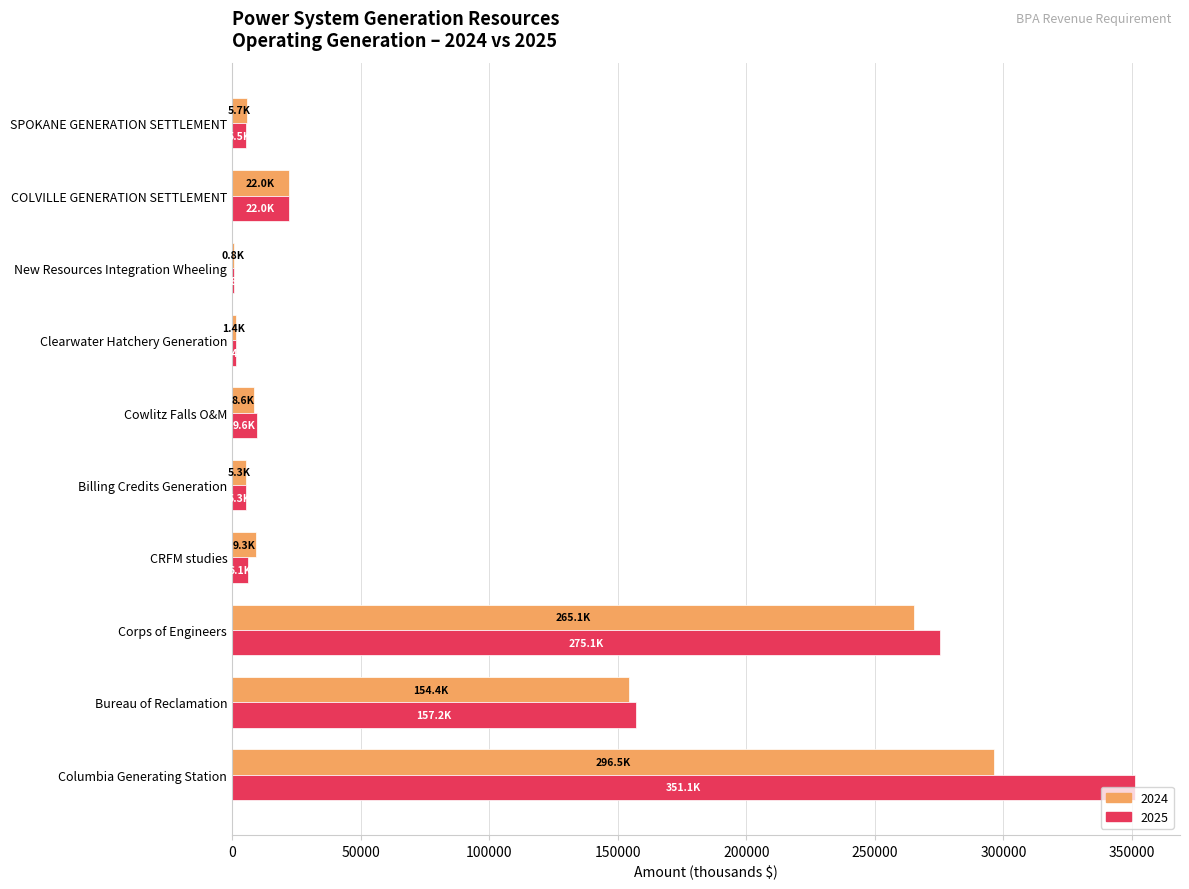

The 2024 series shows 154364.0 at Bureau of Reclamation. True or false?

True